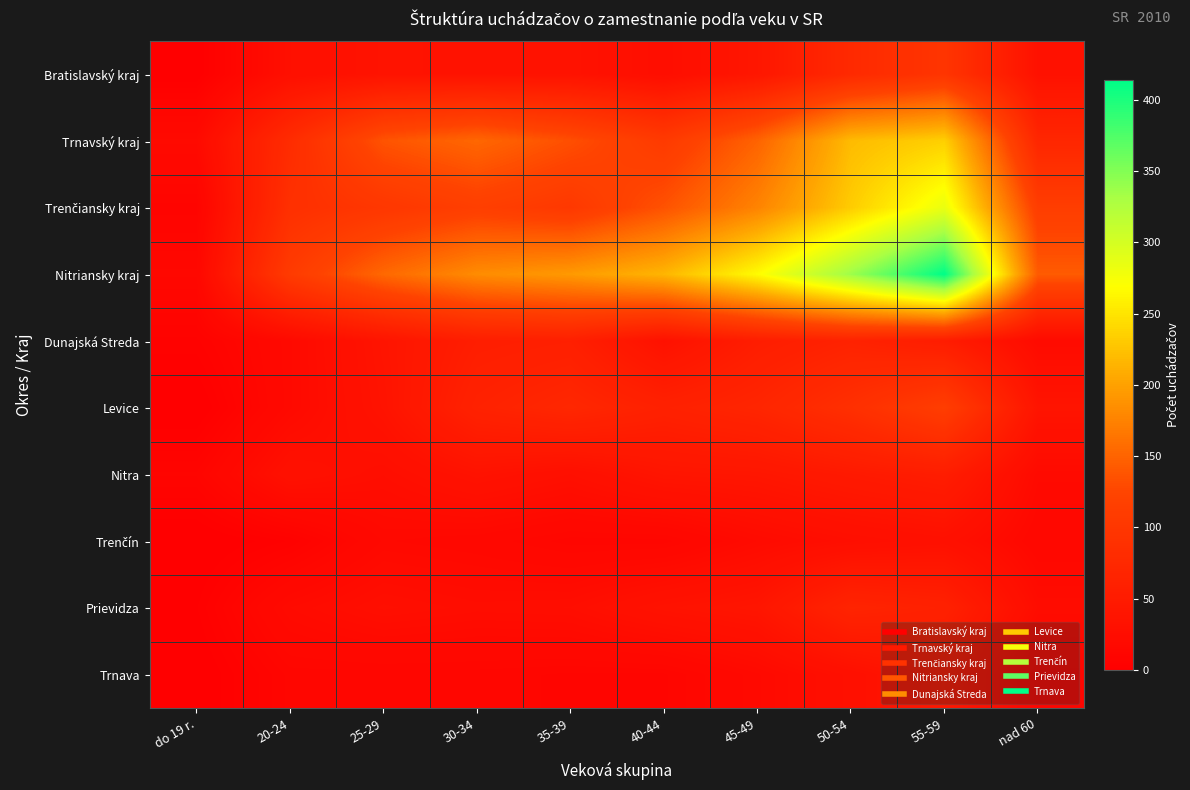

Which label corresponds to the largest value in the chart?

55-59